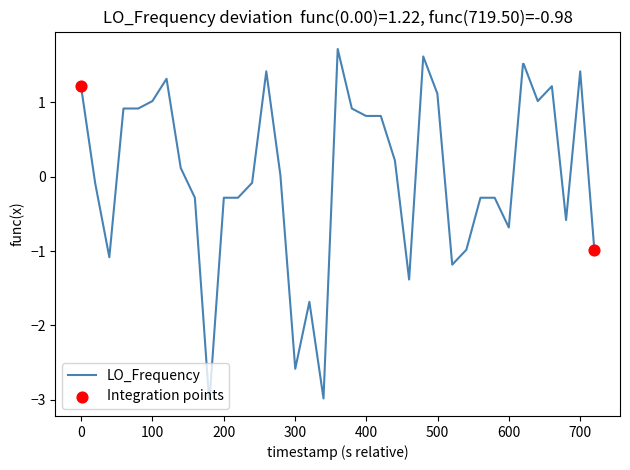

What is the difference between the maximum and minimum values?

4.7